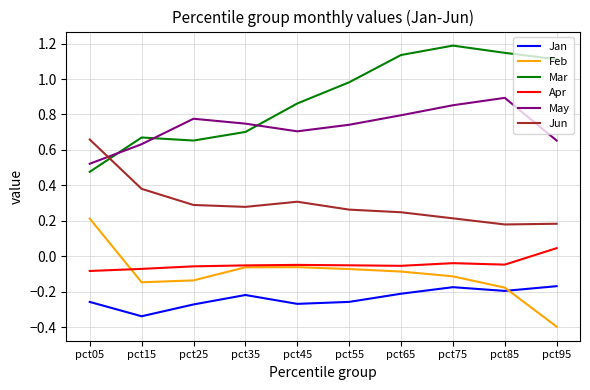

True or false: May has more than 0 interior local peaks.

True